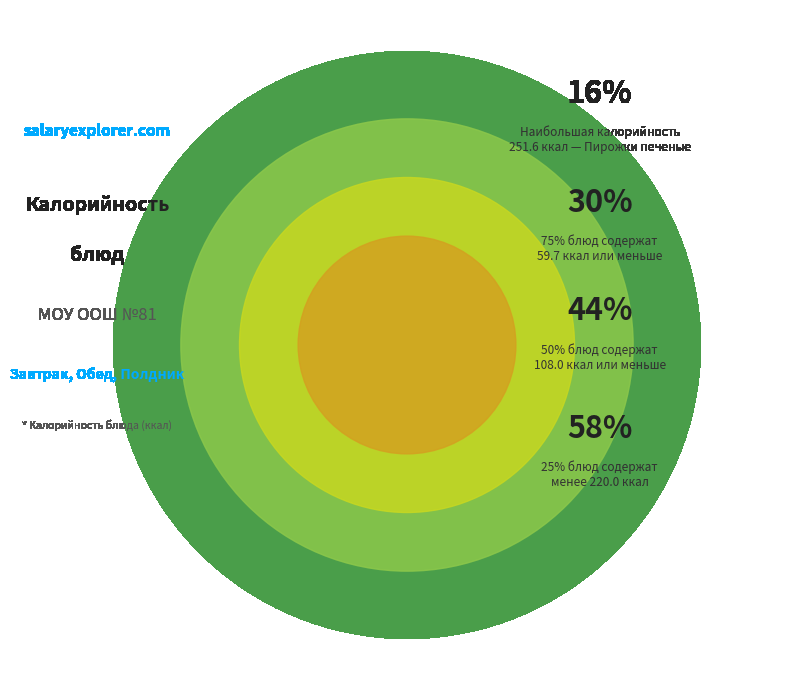

Is the sum of Хлеб пшеничный and Хлеб ржаной greater than half?

No